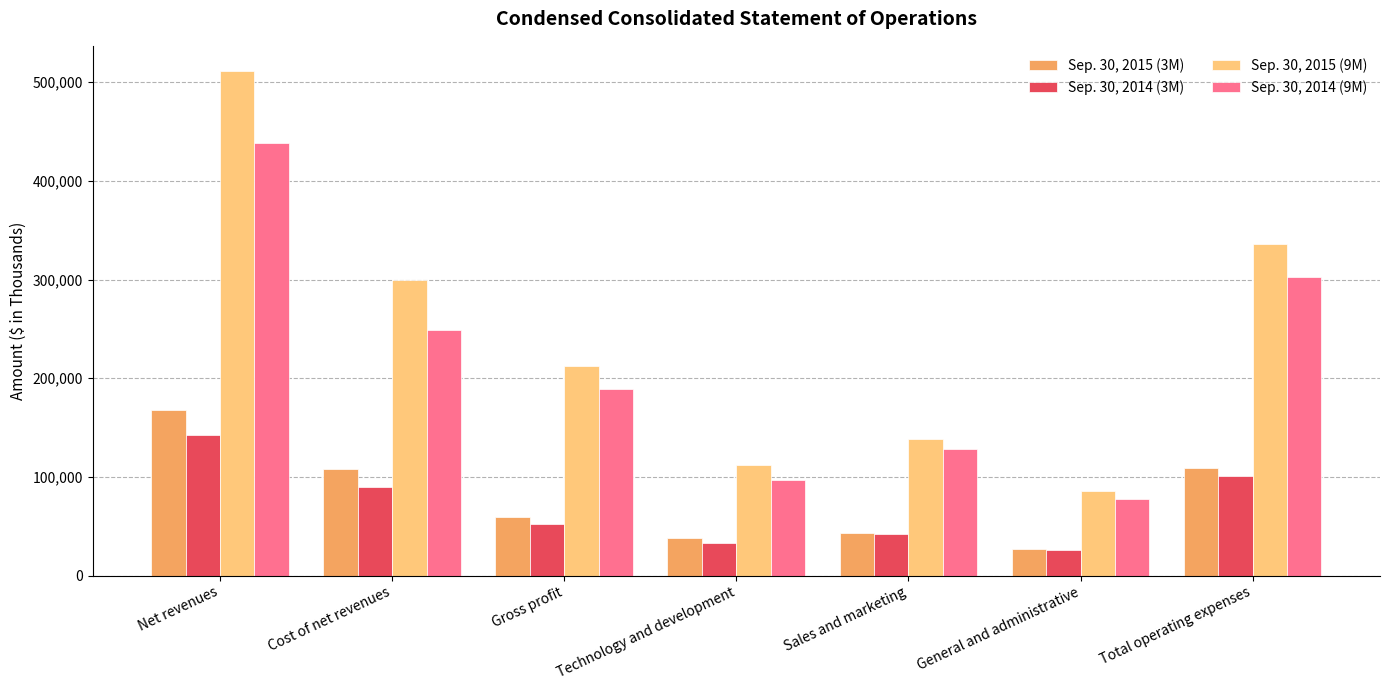

What is the approximate value of Sep. 30, 2014 (9M) at Technology and development, to the nearest 10?

97100